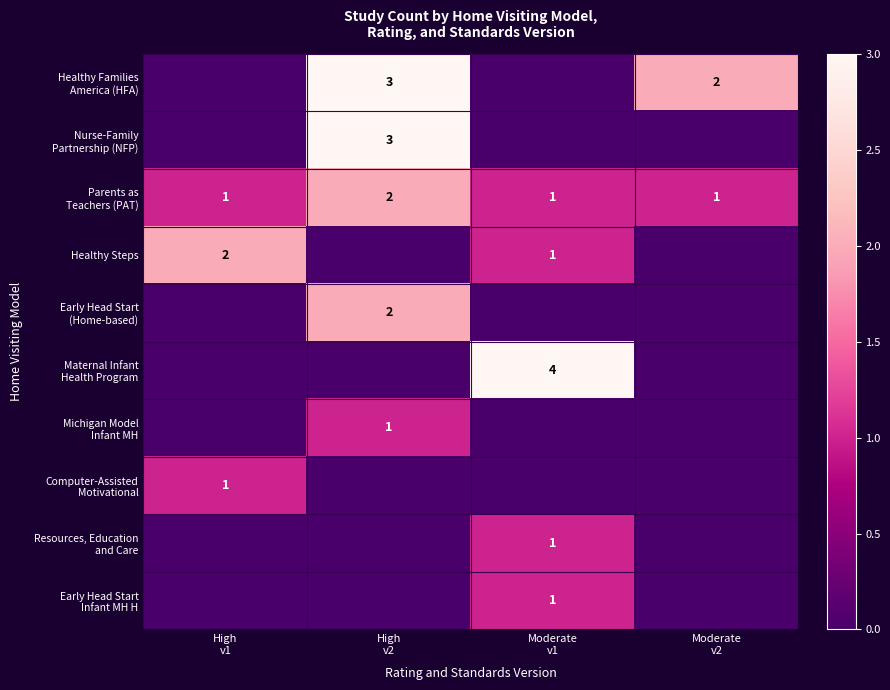

What is the total value across all series at High
v1?

4